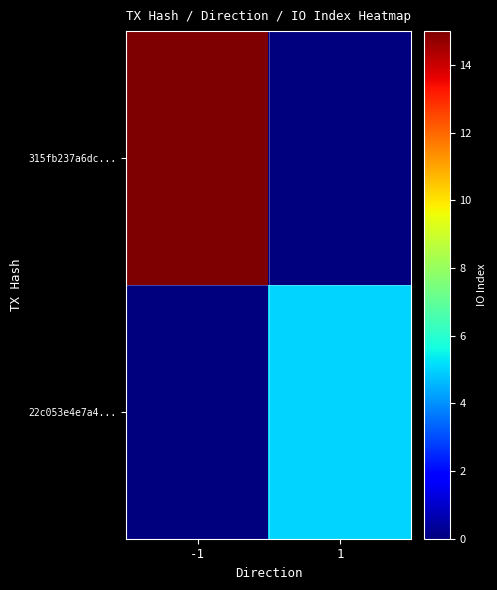

Reading left to right, list all the values displayed in this chart.

315fb237a6dc...: -1=15	1=0
22c053e4e7a4...: -1=0	1=5